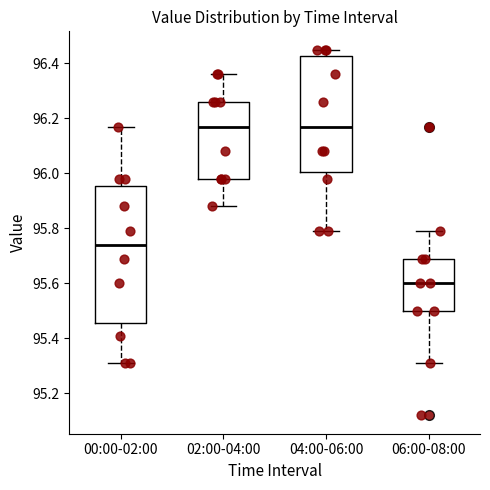

Which box has the lowest median line?

06:00-08:00